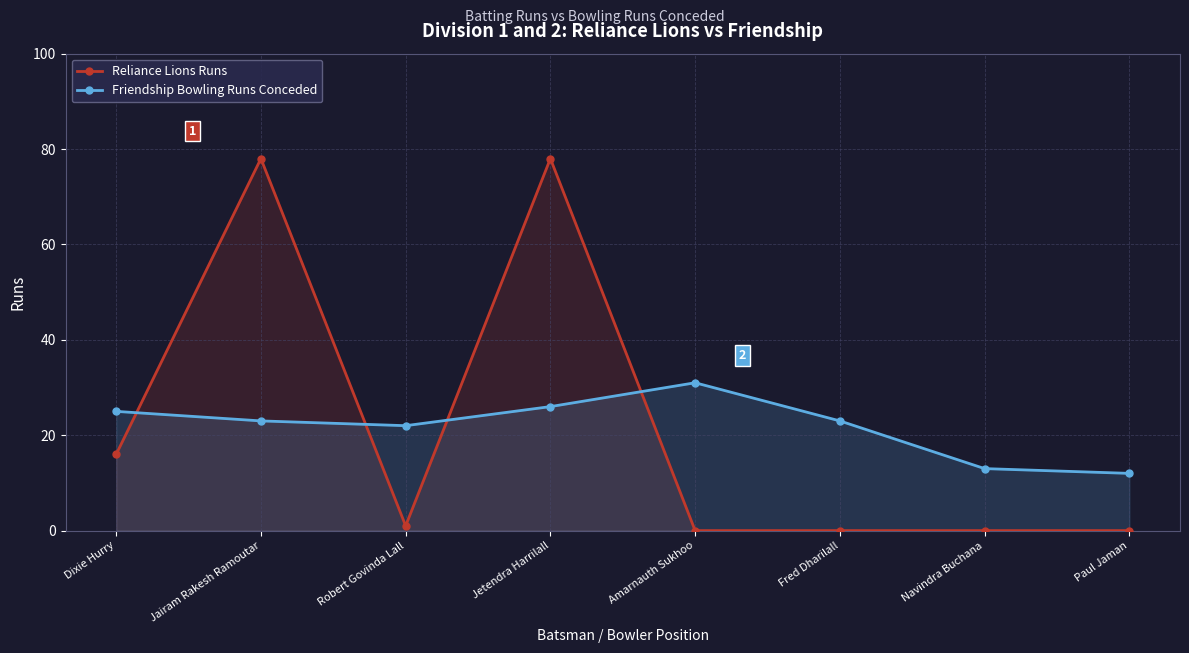

Which category has the highest value in the Friendship Bowling Runs Conceded series?

Amarnauth Sukhoo